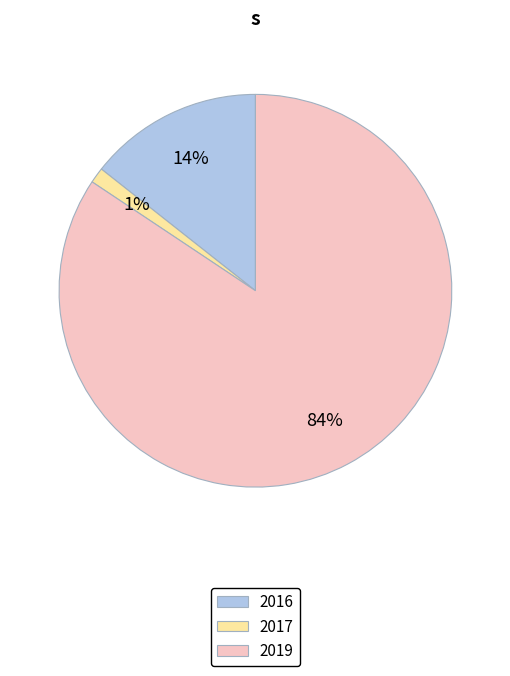

Which has a higher value, 2019 or 2016?

2019